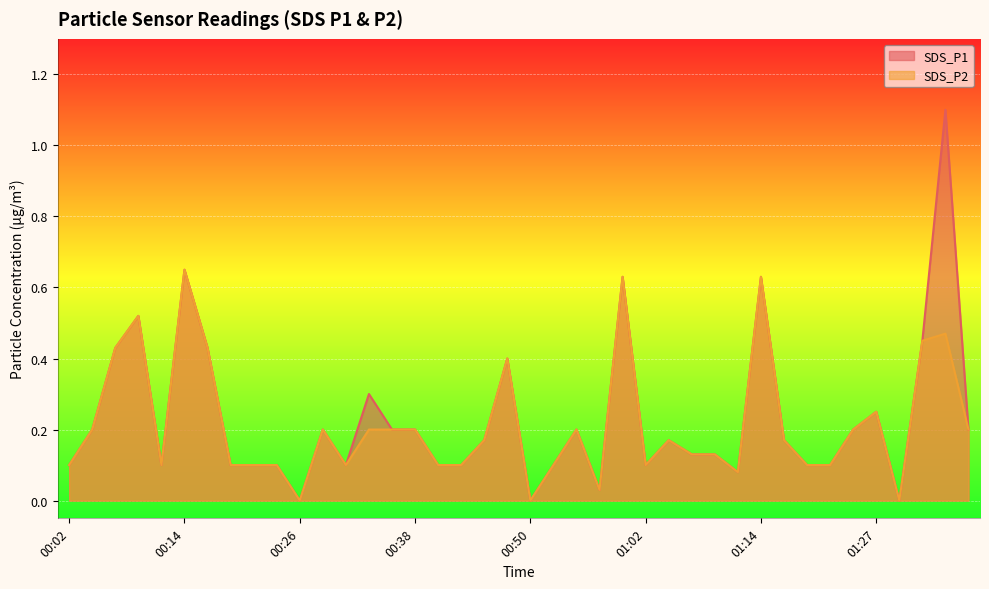

List the series in order of their peak value, lowest first.

SDS_P2, SDS_P1